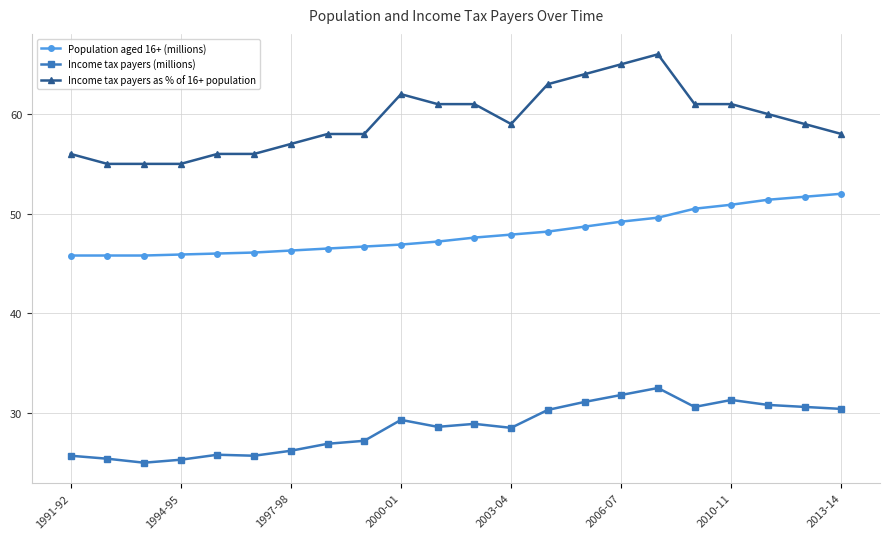

True or false: Income tax payers (millions) and Population aged 16+ (millions) intersect in this chart.

False